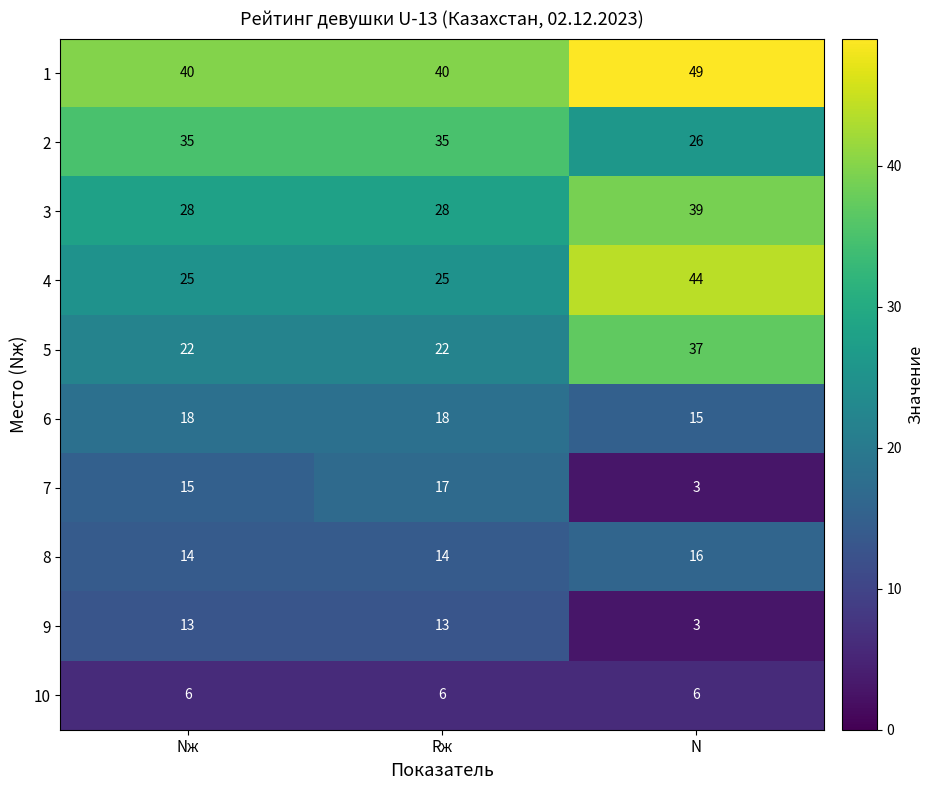

What is the sum of all 1 values?

129